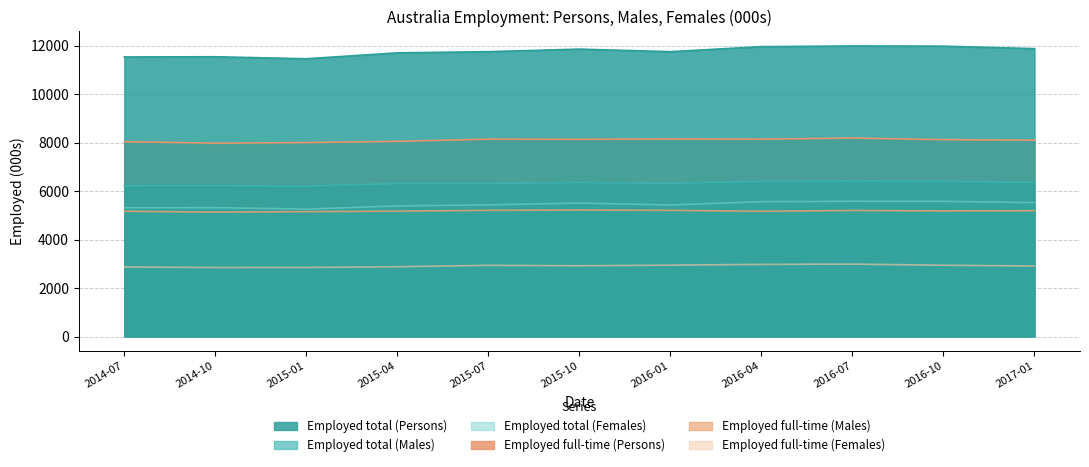

How many interior local peaks does the Employed full-time (Persons) series have?

3